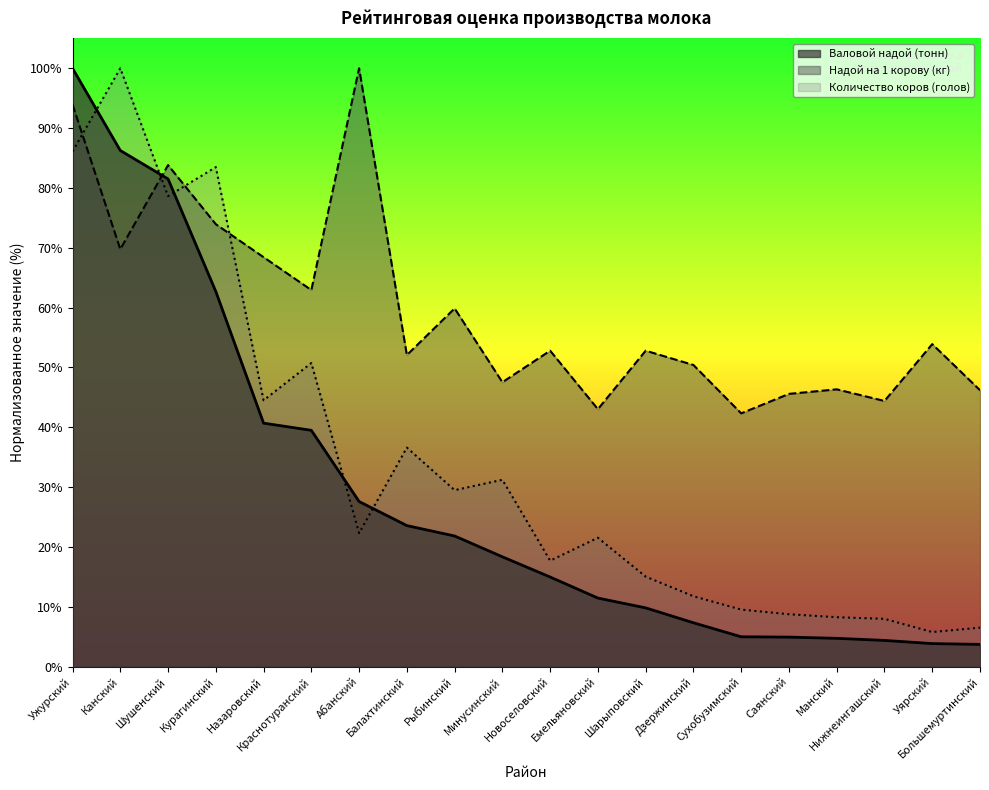

True or false: Надой на 1 корову (кг) has more than 0 interior local peaks.

True